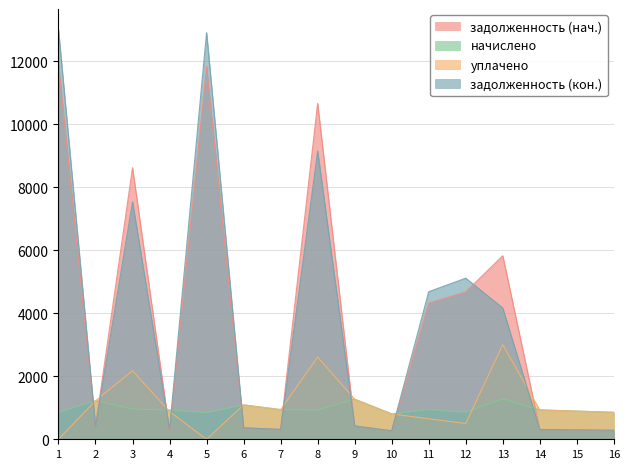

The value of задолженность (кон.) at 3 is 7534.1. True or false?

True